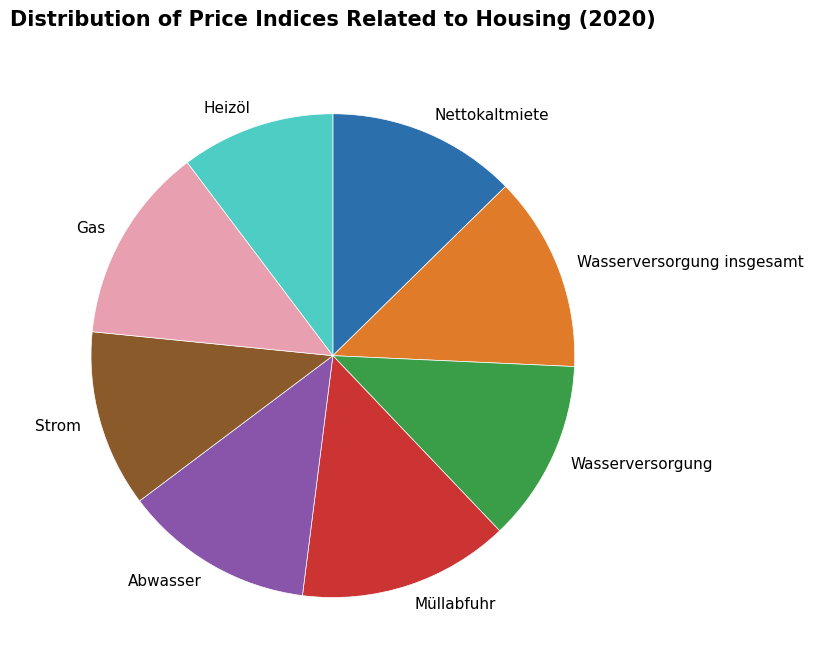

Count the number of slices in the pie.

8